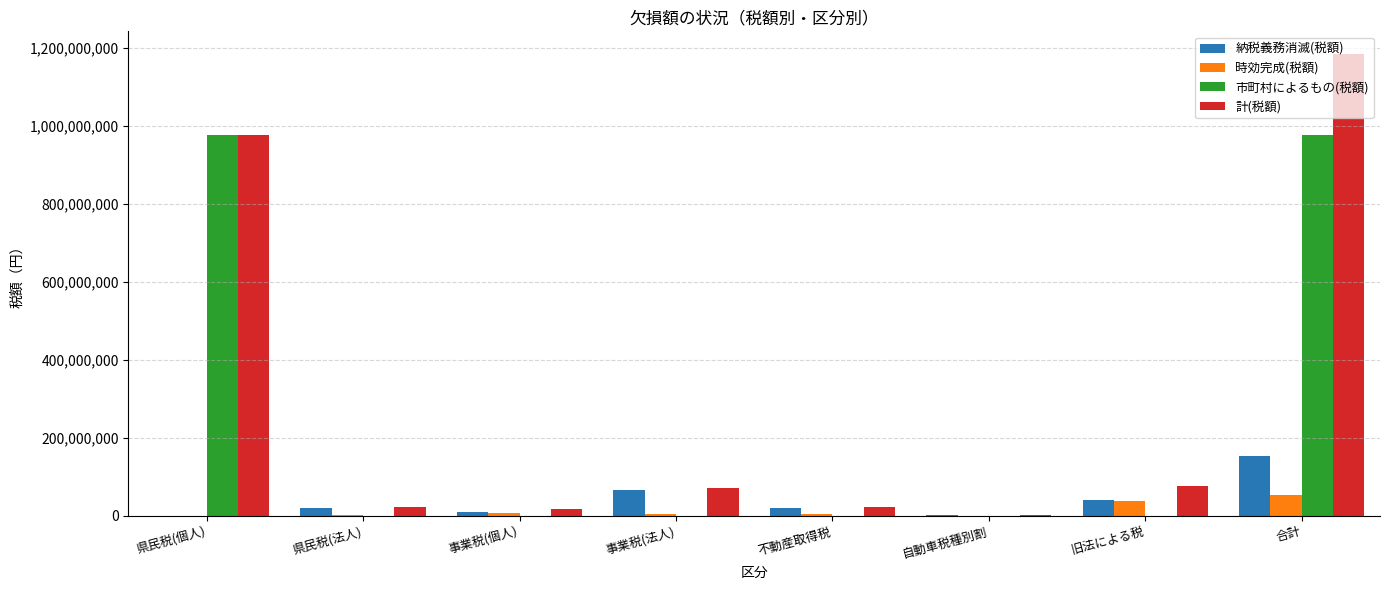

At which category does the chart reach its peak across all series?

合計